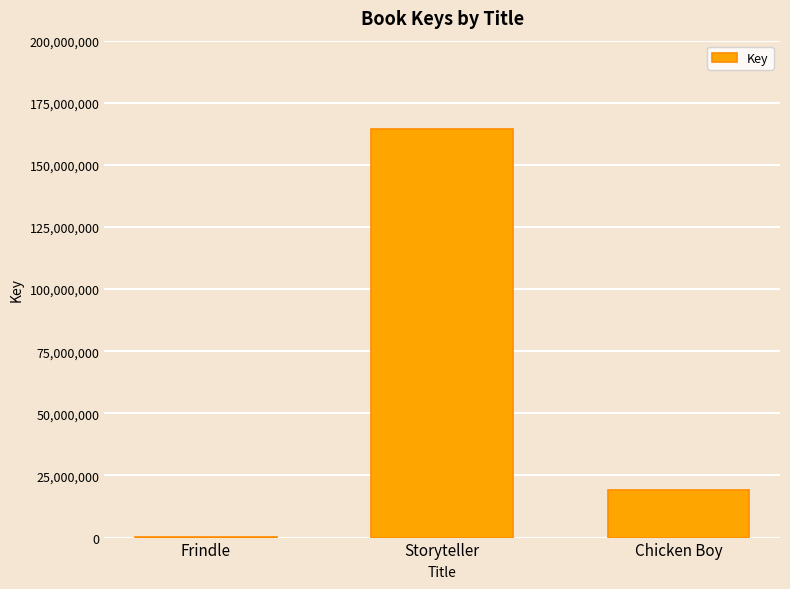

Which category has the highest value across all series?

Storyteller